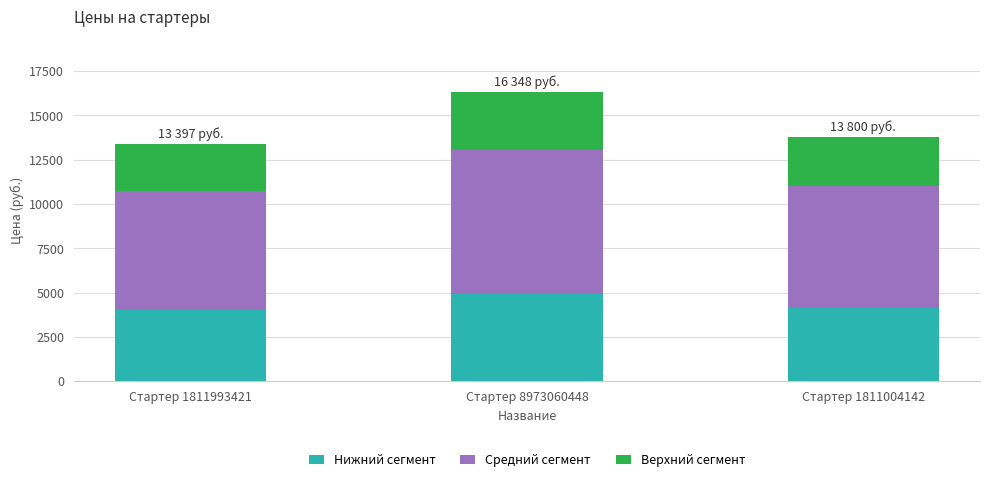

Reading right to left, transcribe the values for Нижний сегмент.

4140.0	4904.4	4019.3